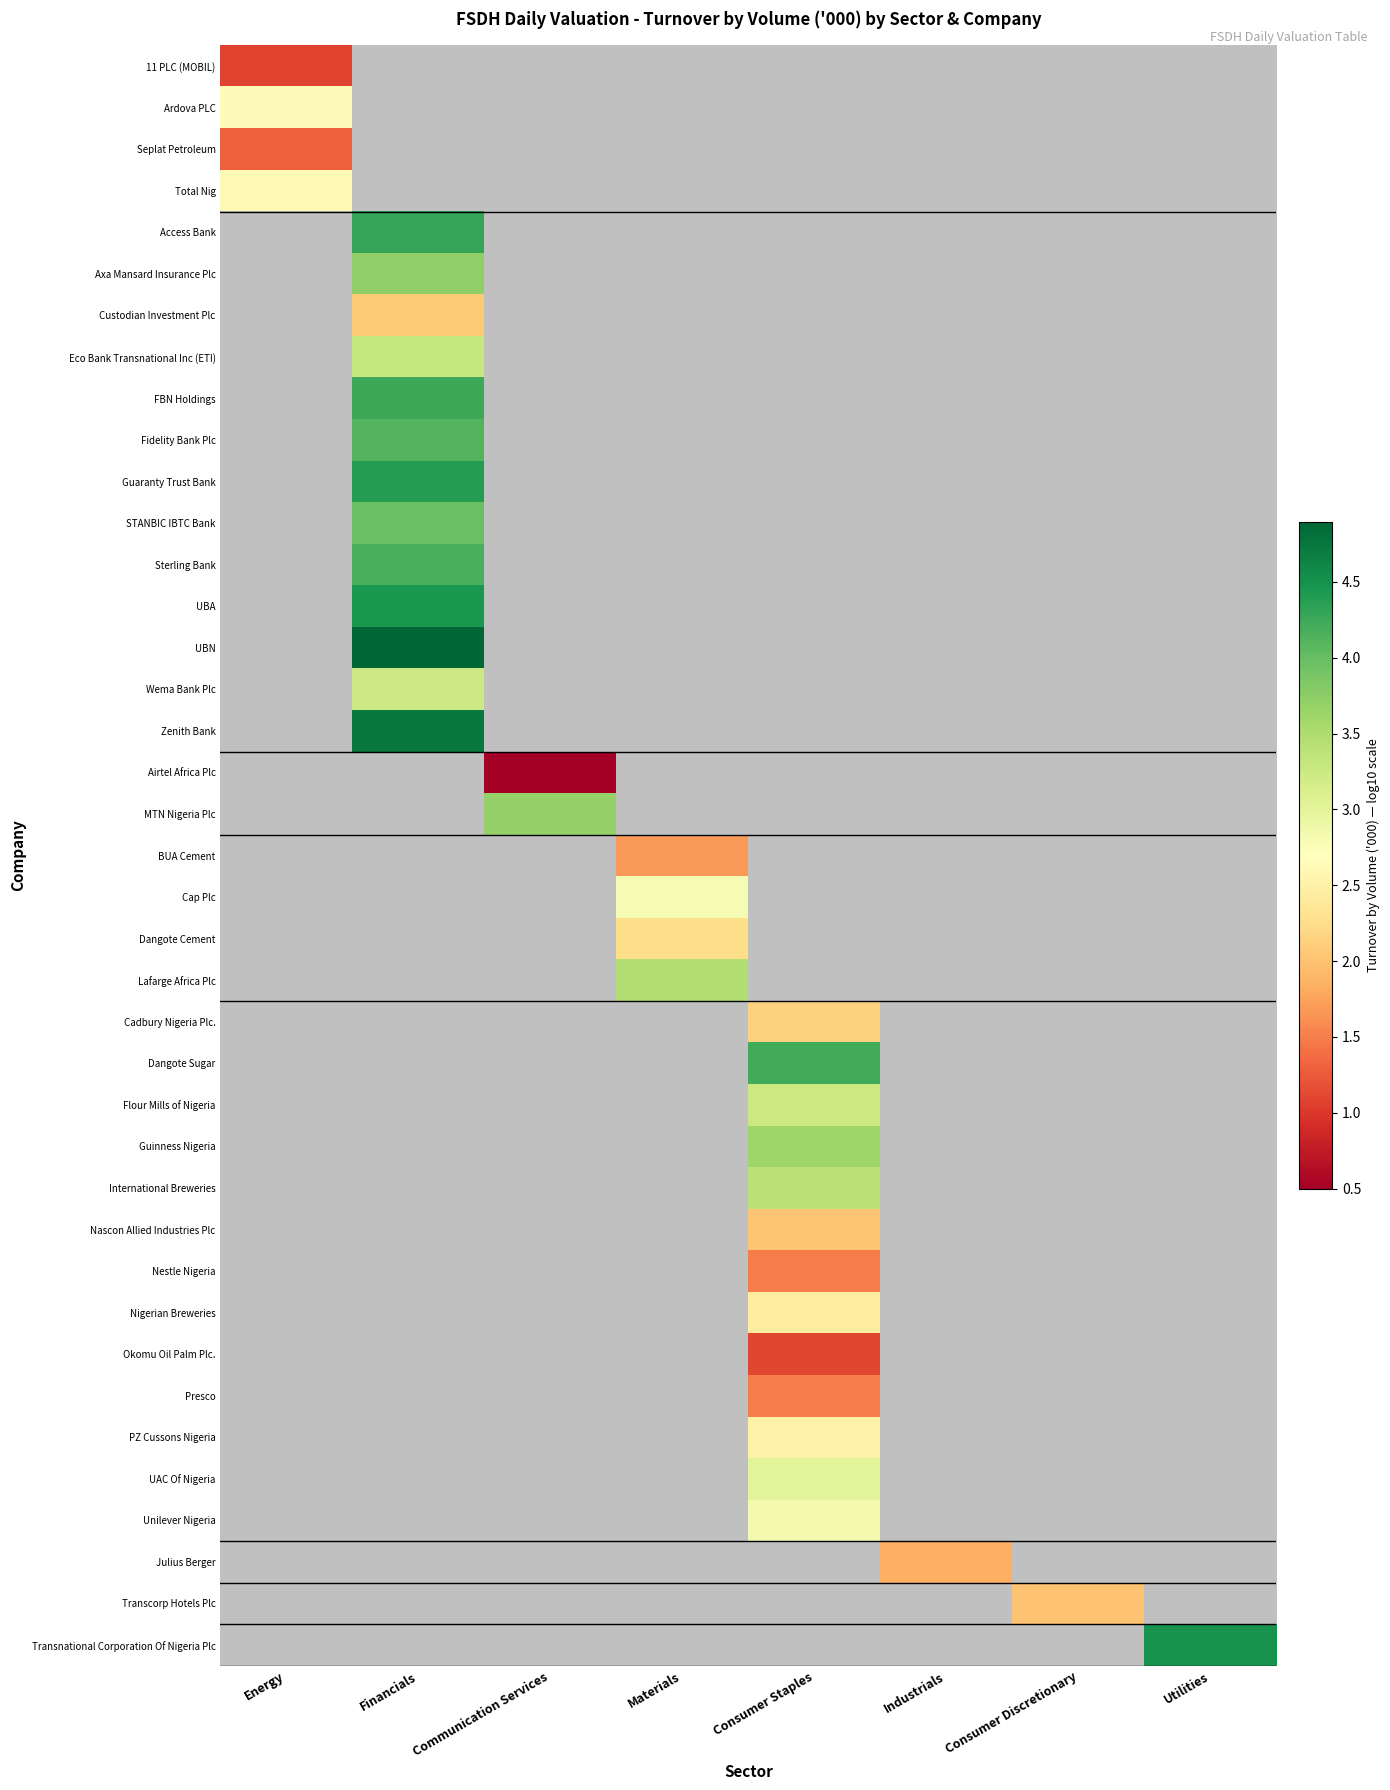

At which category does the chart reach its minimum across all series?

Communication Services